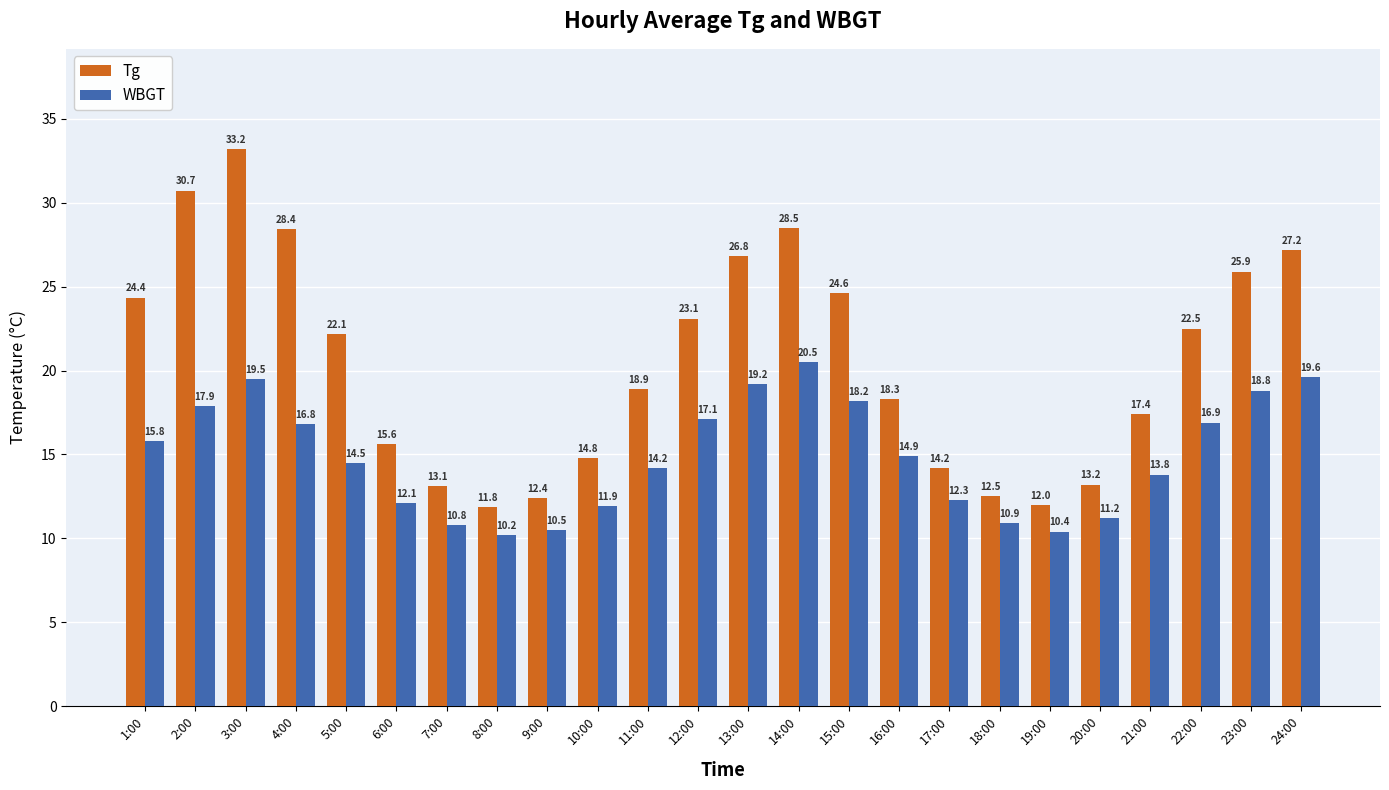

What is the value of the WBGT bar at the 22nd from the left?

16.9